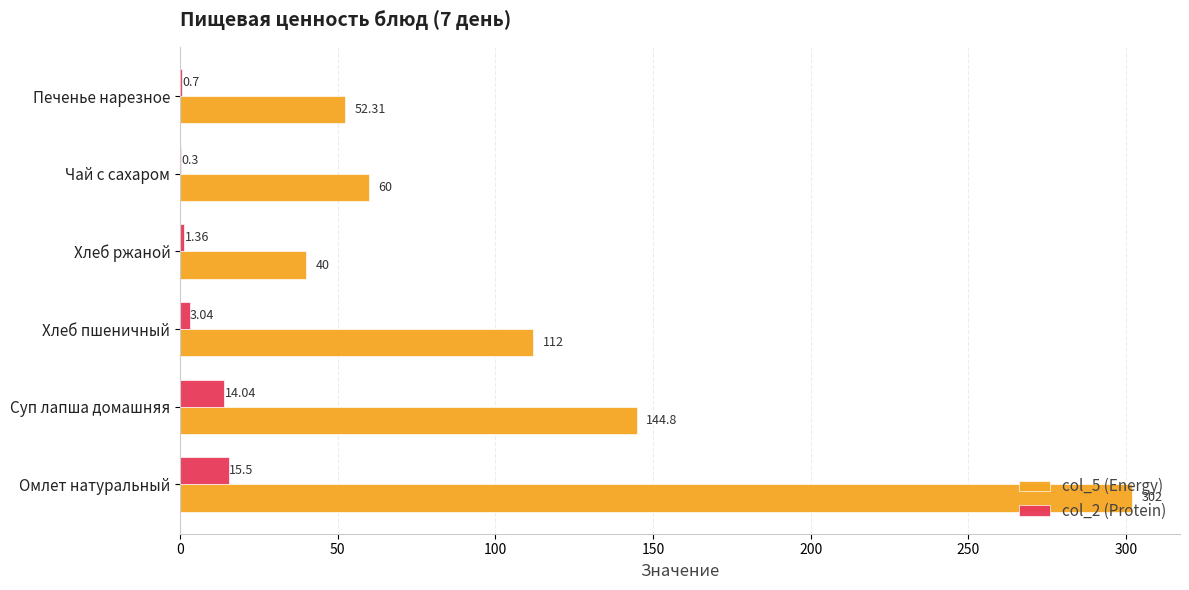

Count the number of categories in the chart.

6